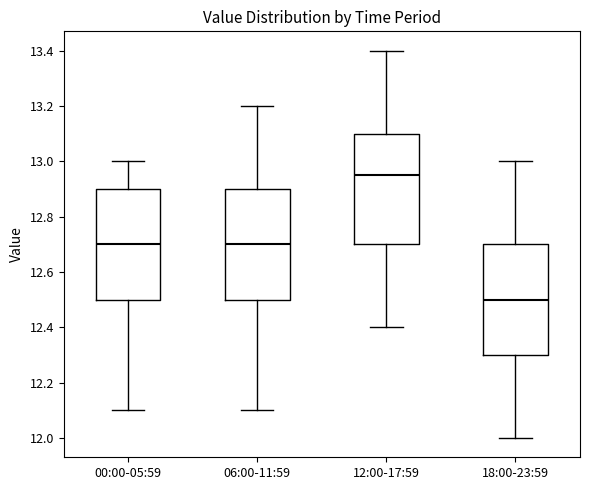

Which box has the lowest median line?

18:00-23:59